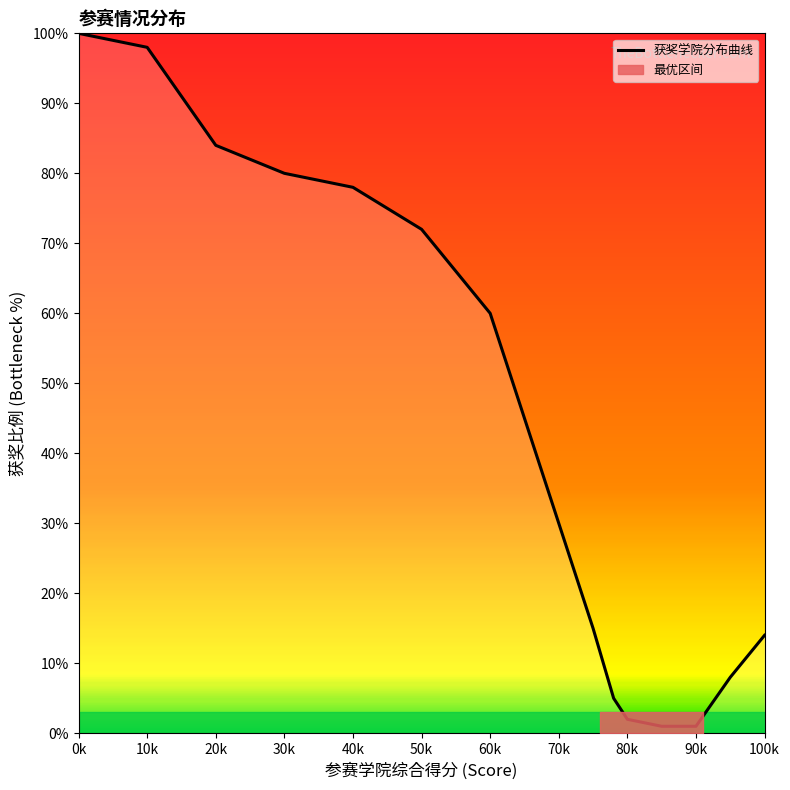

What is the value of the 14th point from the left?

1